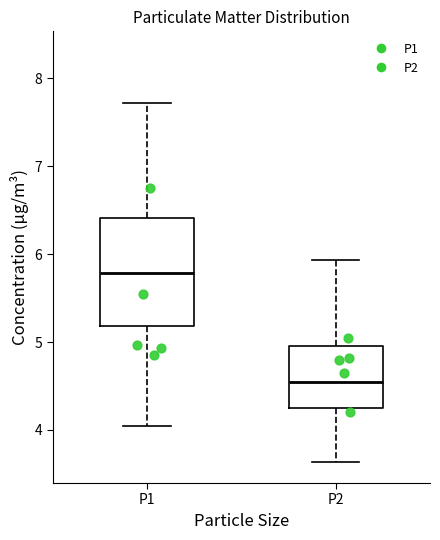

Comparing the boxes themselves (not the whiskers), which one is the tallest?

P1